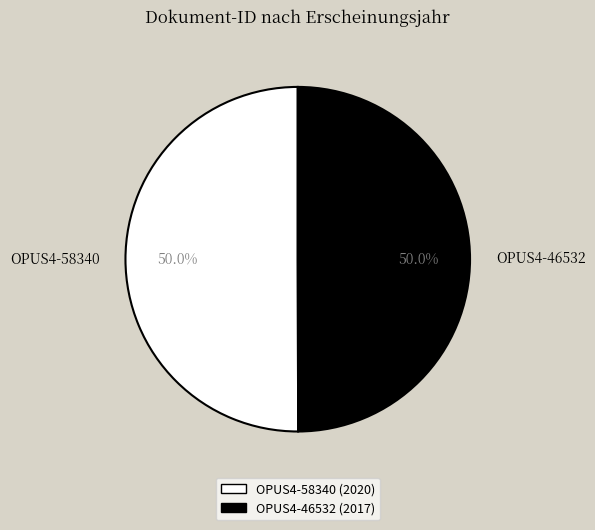

What is the ratio of the value at OPUS4-58340 to the value at OPUS4-46532?

1.0